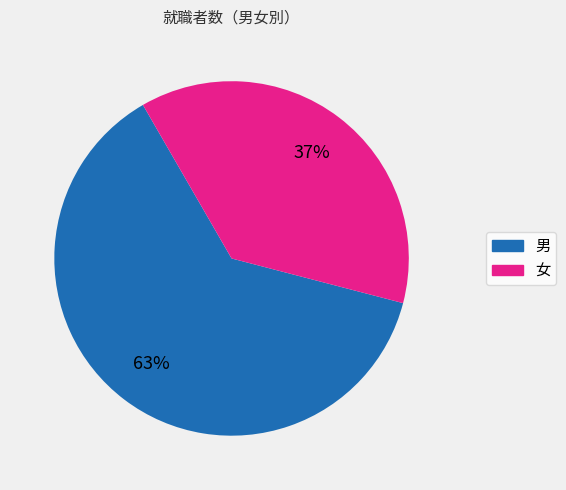

To the nearest percent, what is the average slice percentage?

50%